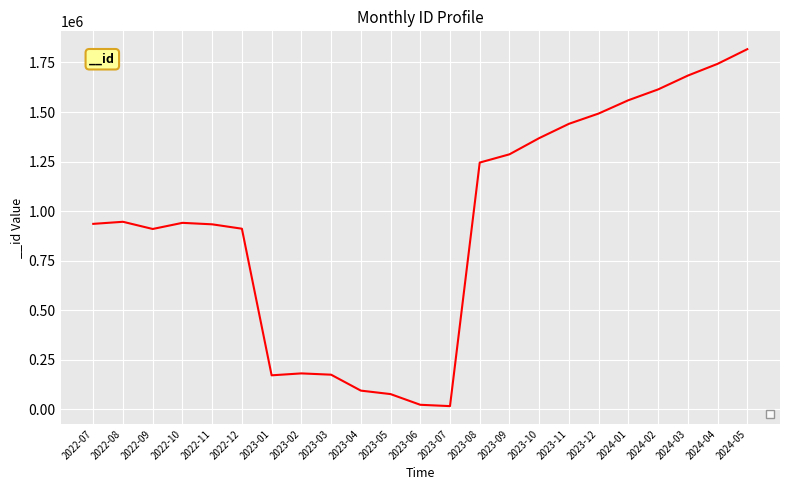

How many lines are shown in the chart?

1